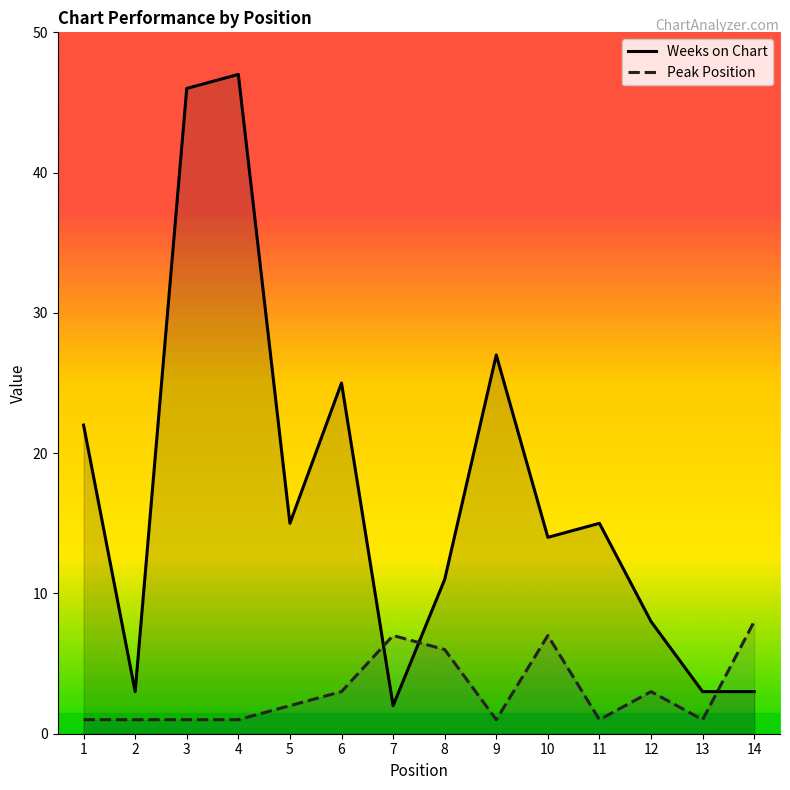

In Peak Position, how many points are lower than both neighbors (excluding endpoints)?

3